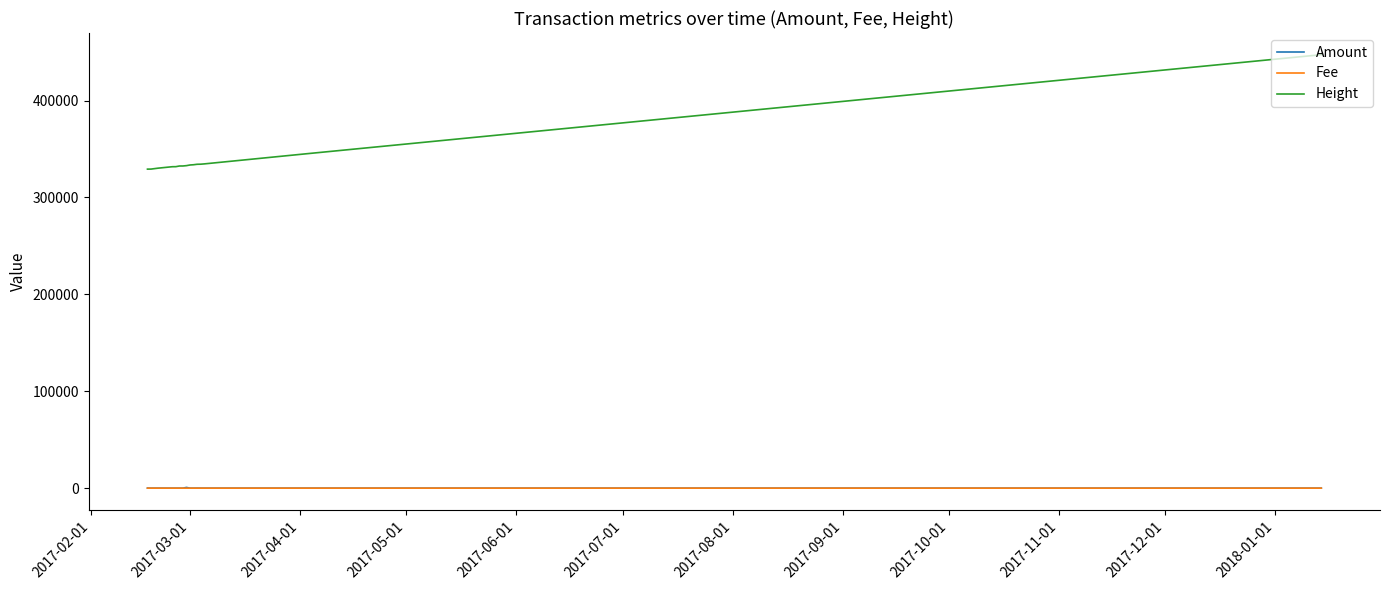

Is this an area chart (filled region under the line)?

No